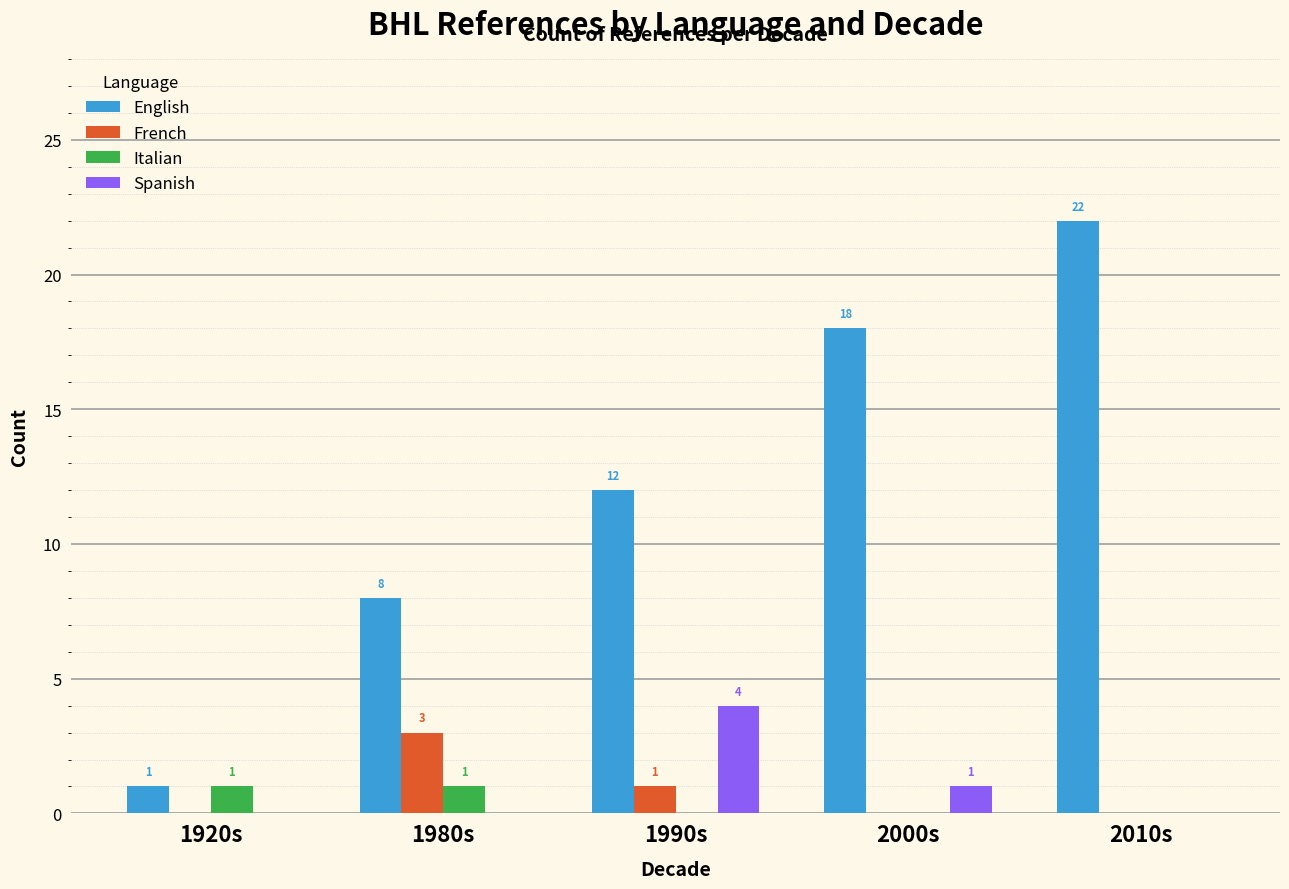

Are the bars horizontal?

No